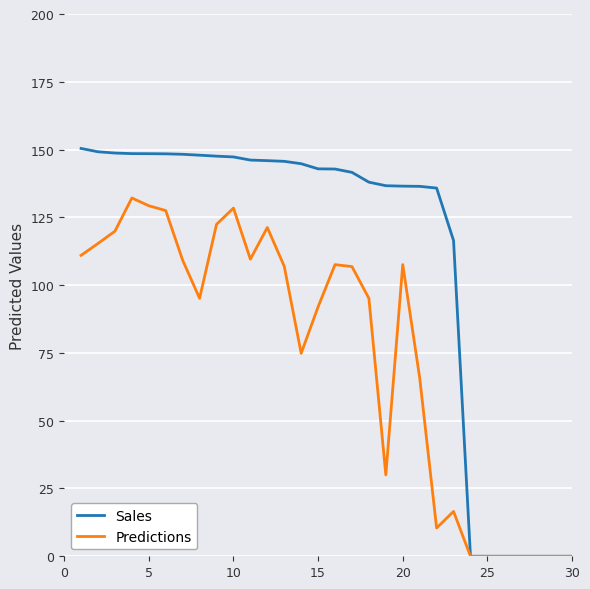

What is the greatest value displayed?

150.4